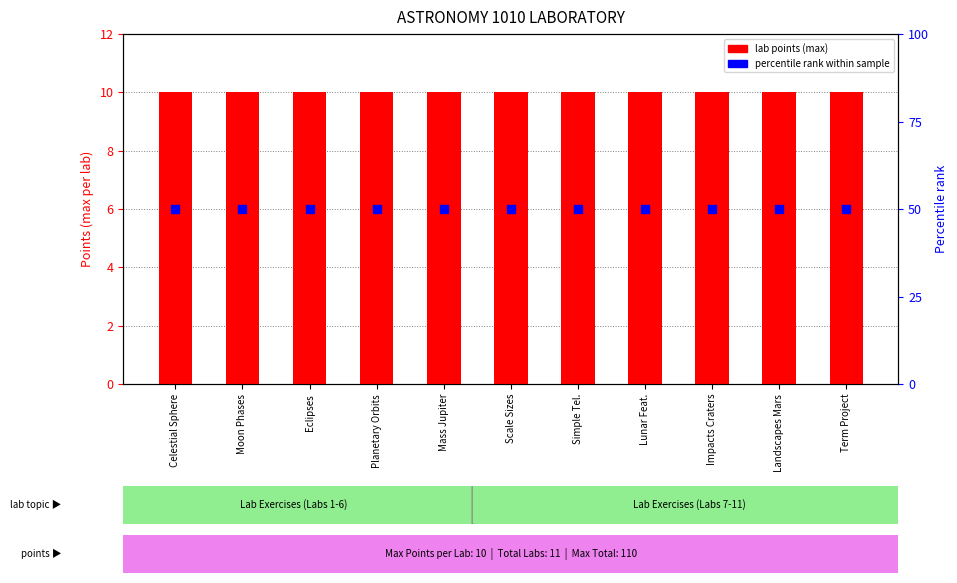

What is the total value across all series at Term Project?

60